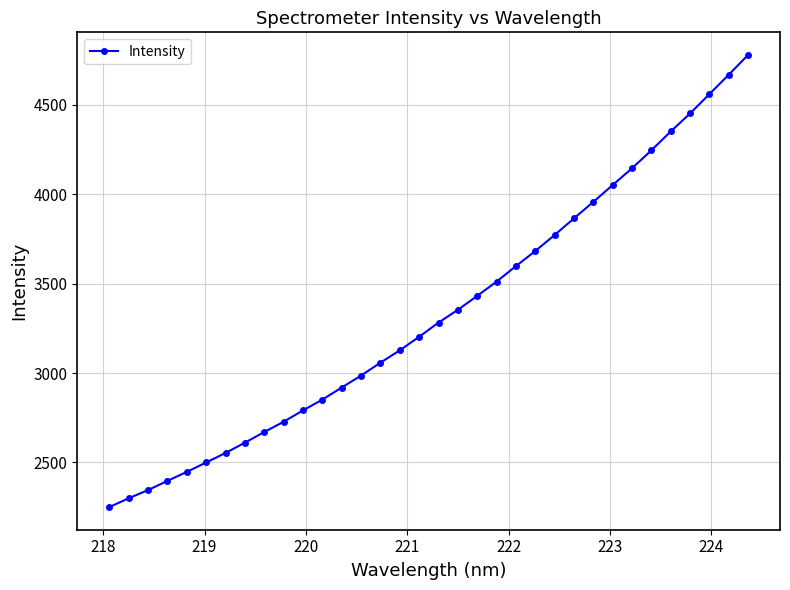

What is the difference between the maximum and second lowest values?

2477.7